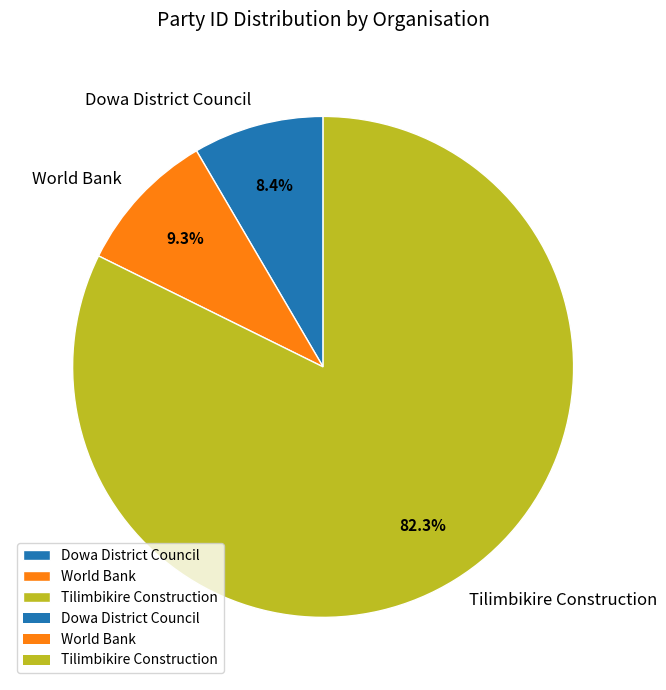

What percentage is the Tilimbikire Construction slice, to the nearest percent?

82%